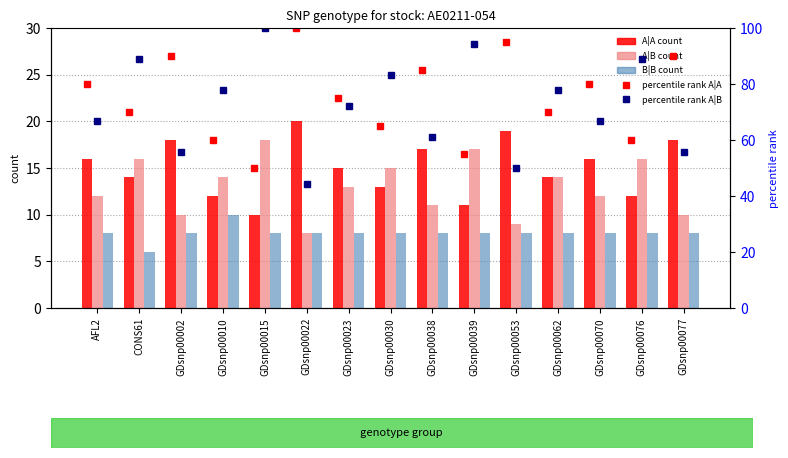

What is the label of the 11th bar from the left?

GDsnp00053